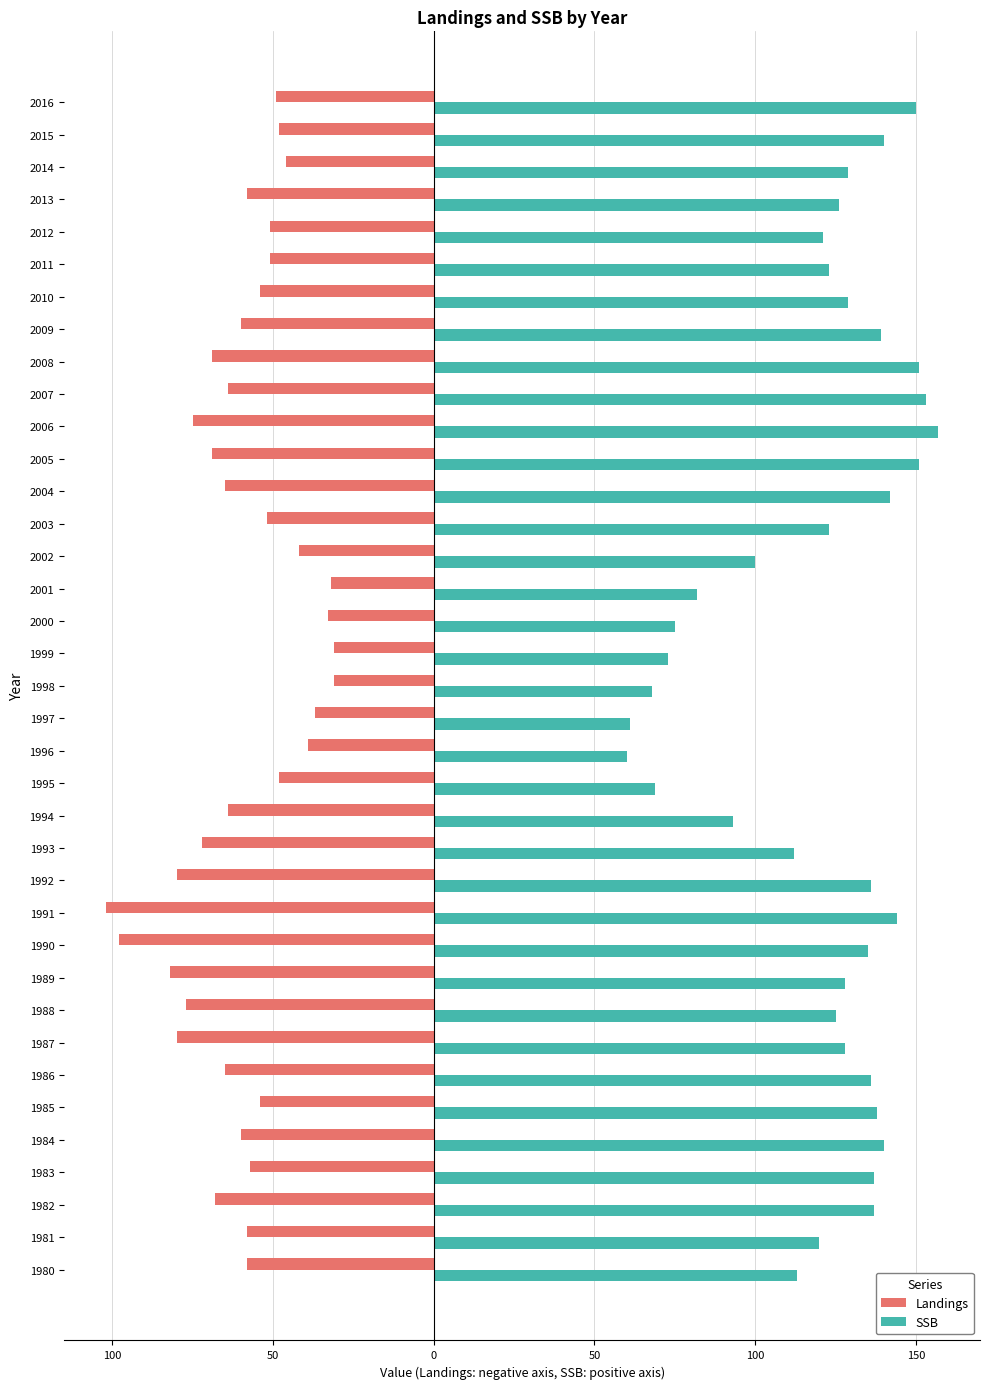

What is the sum of all SSB values?

4444